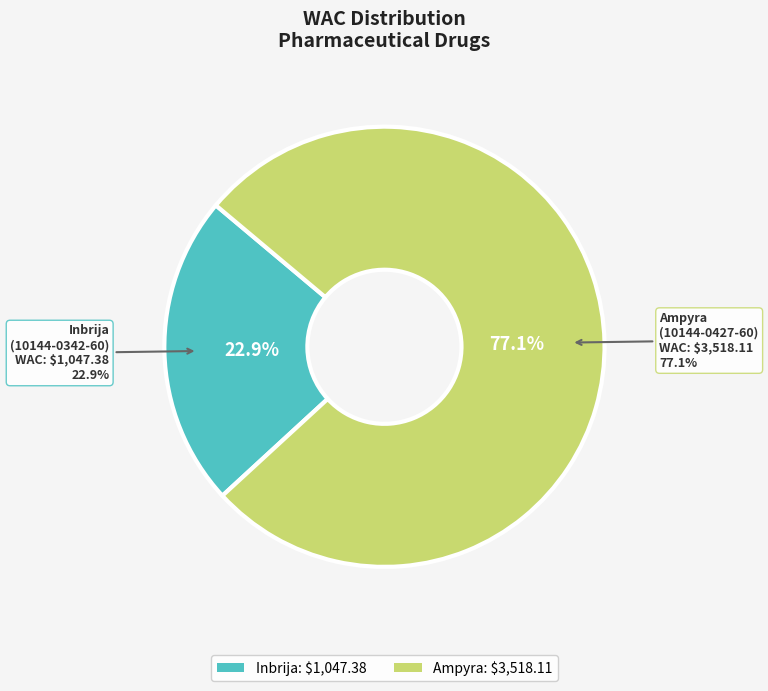

To the nearest percent, what percentage of the pie is 10144-0342-60?

23%